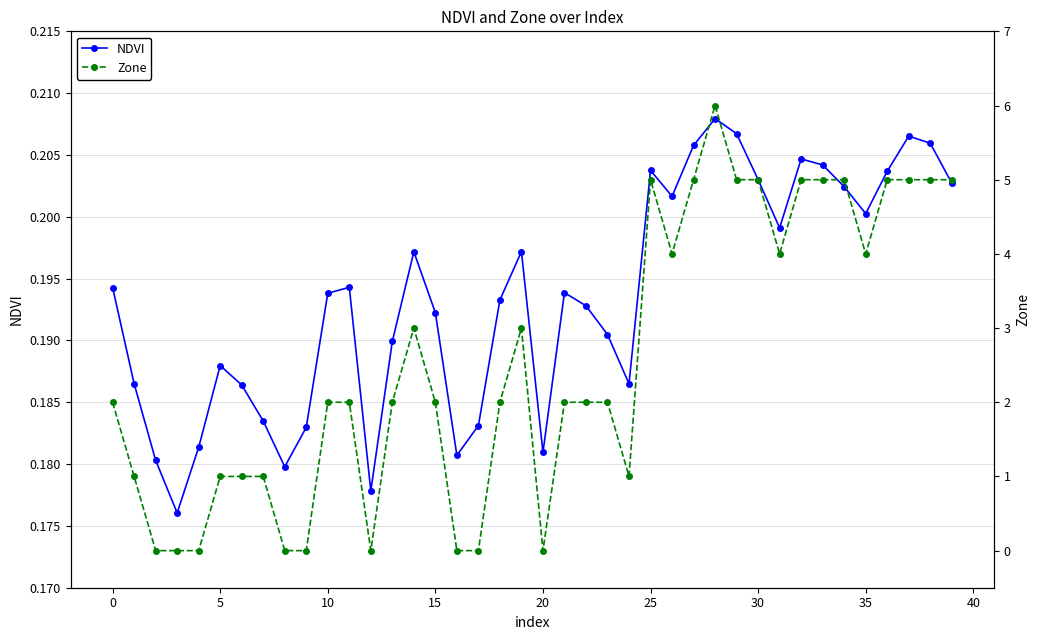

Which label corresponds to the largest value in the chart?

28